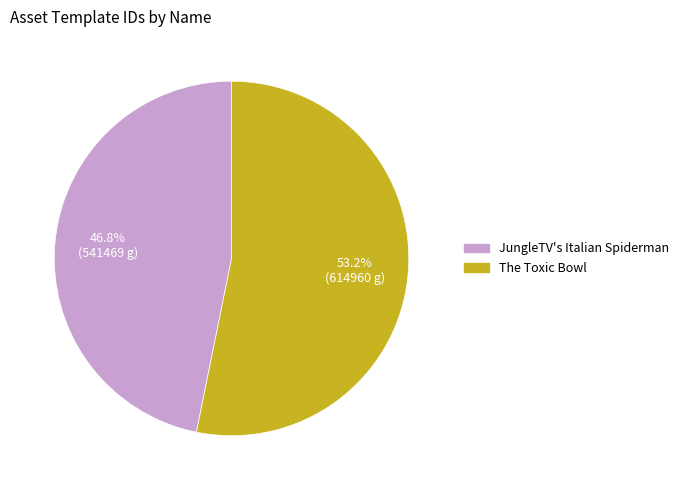

What is the smallest slice in the pie chart?

JungleTV's Italian Spiderman